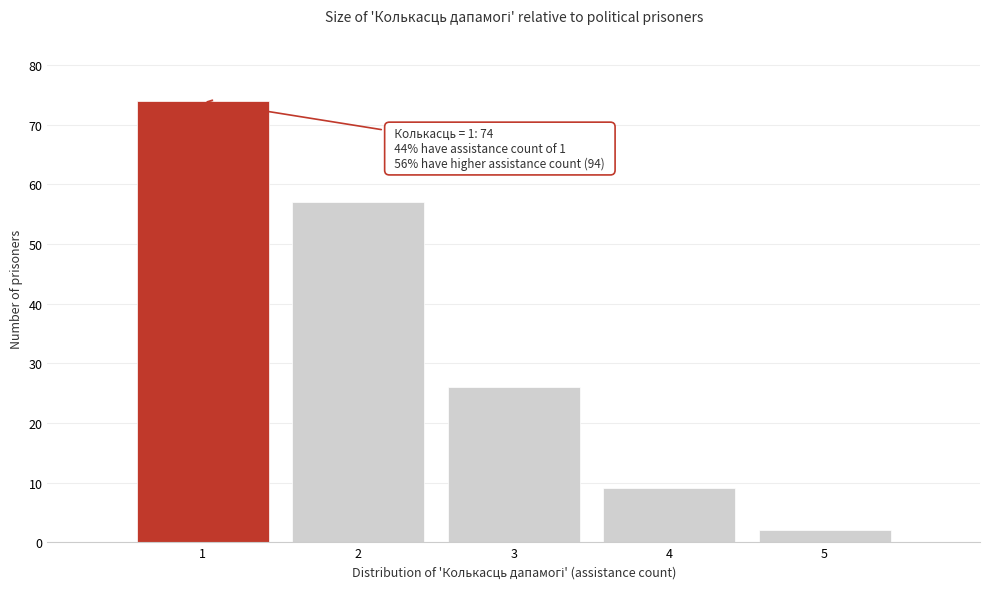

Reading right to left, transcribe all the data shown in this chart.

2	9	26	57	74